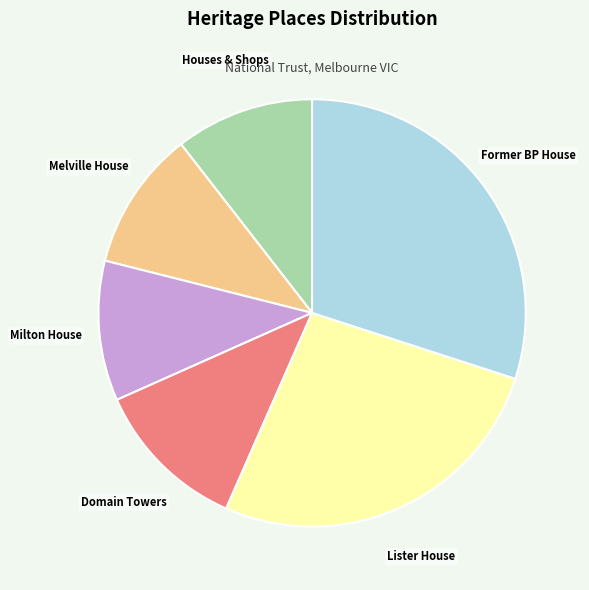

Does any single category account for the majority?

No